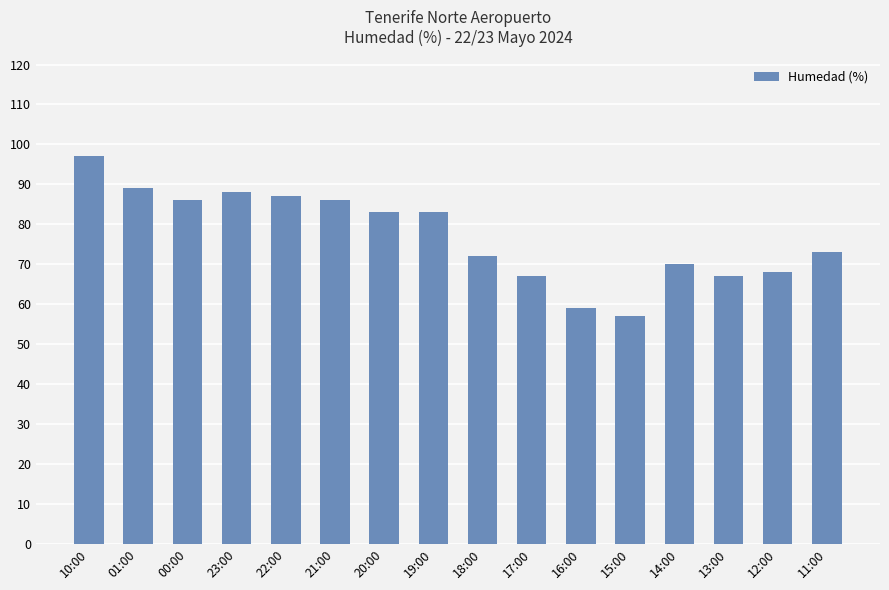

How many data points are less than 83?

8